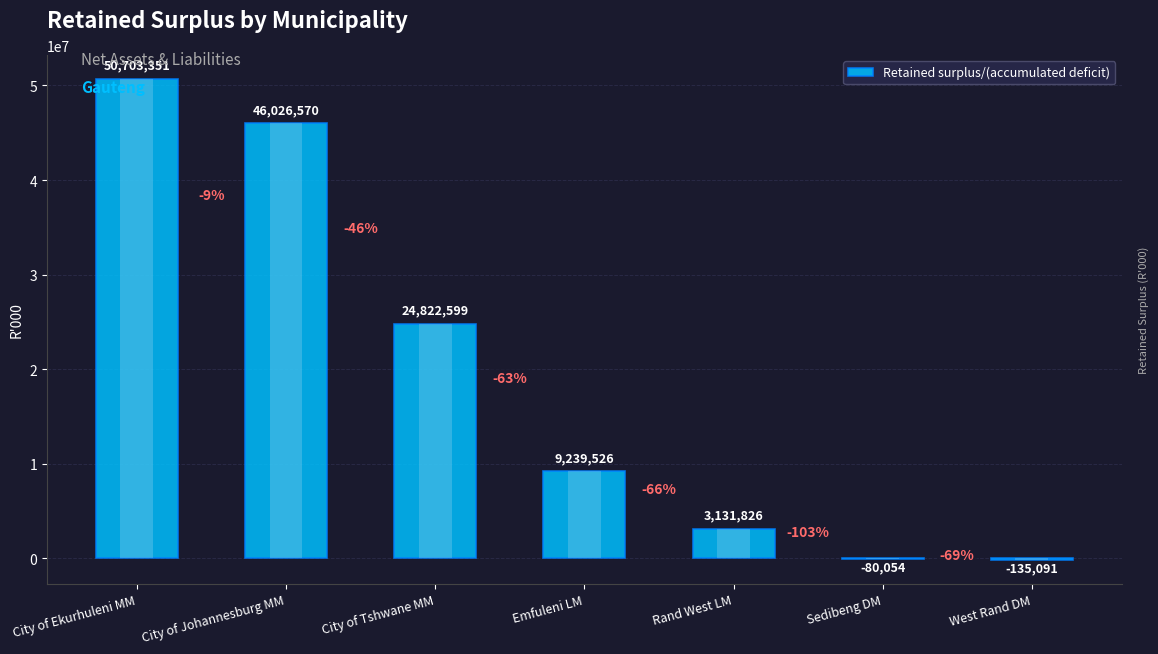

The value at City of Ekurhuleni MM is 83588056. True or false?

False